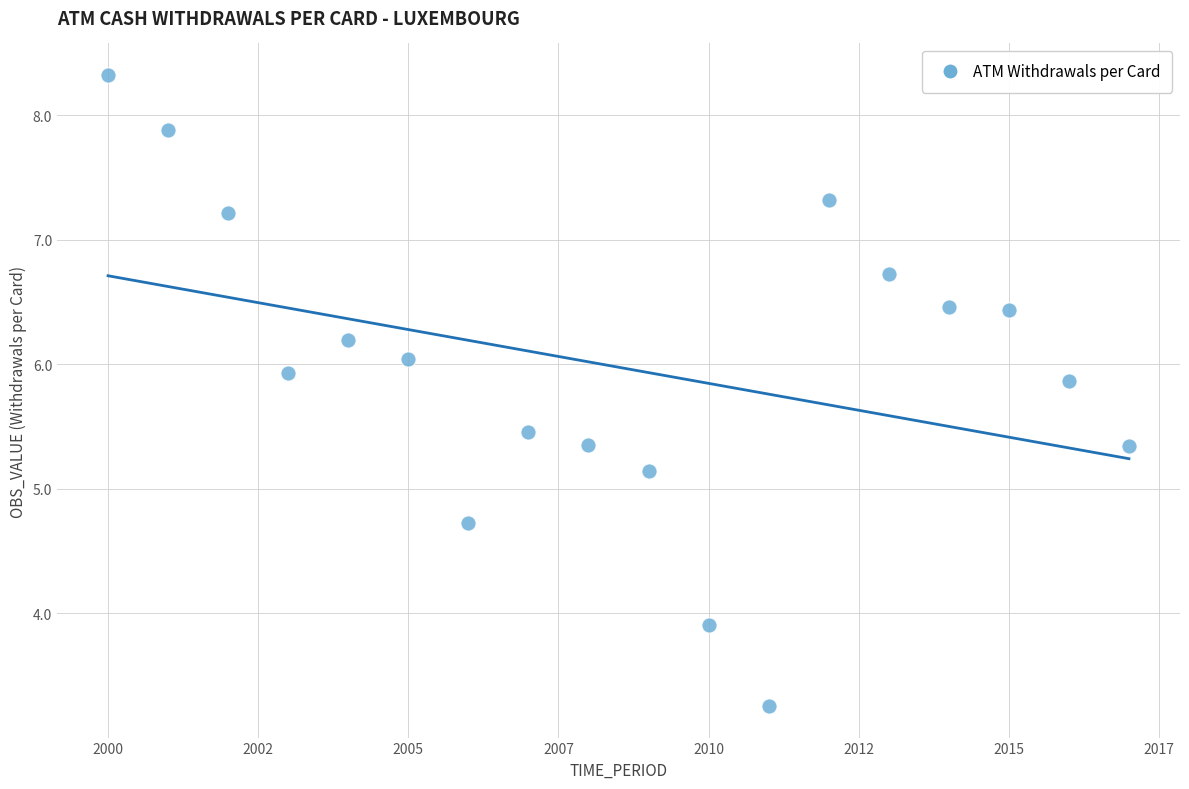

What Y value in the scatter plot is closest to 5?

5.1